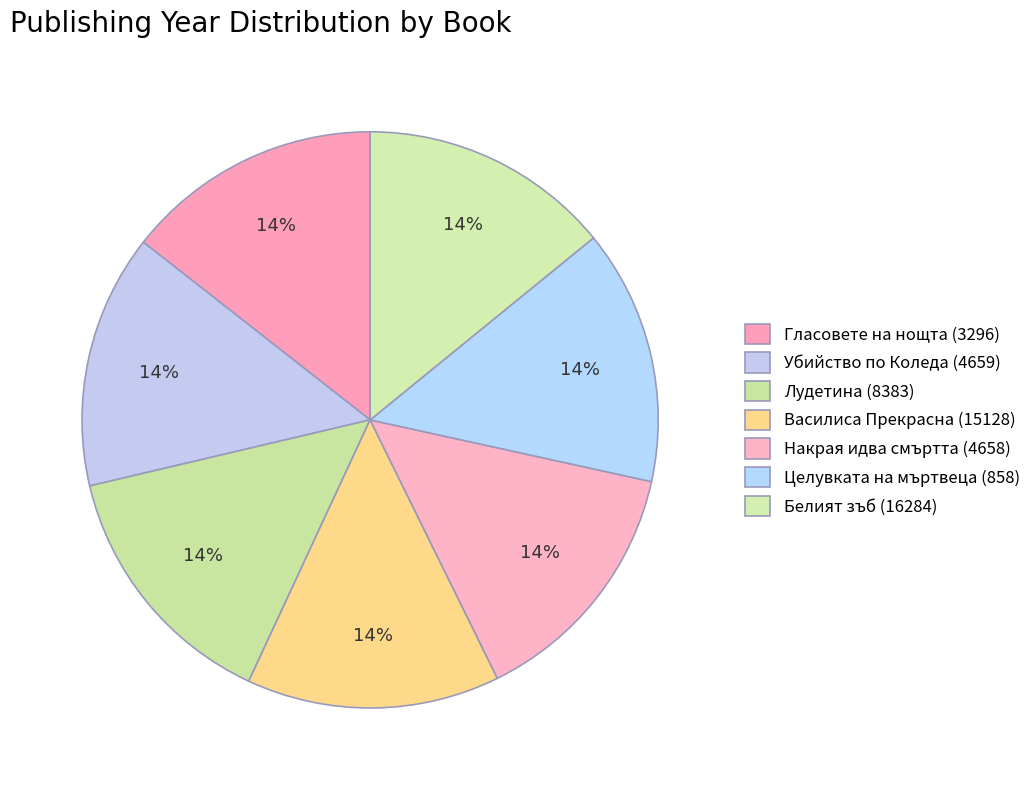

What percentage do Целувката на мъртвеца (858) and Гласовете на нощта (3296) together represent?

28.7%